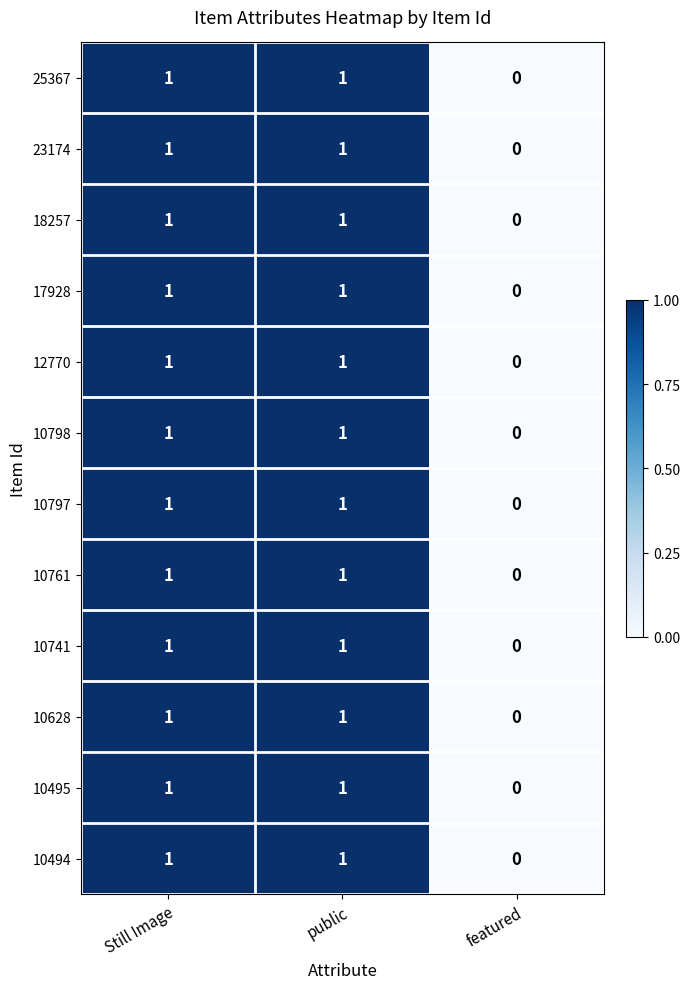

How many 18257 values are between 0 and 1?

3